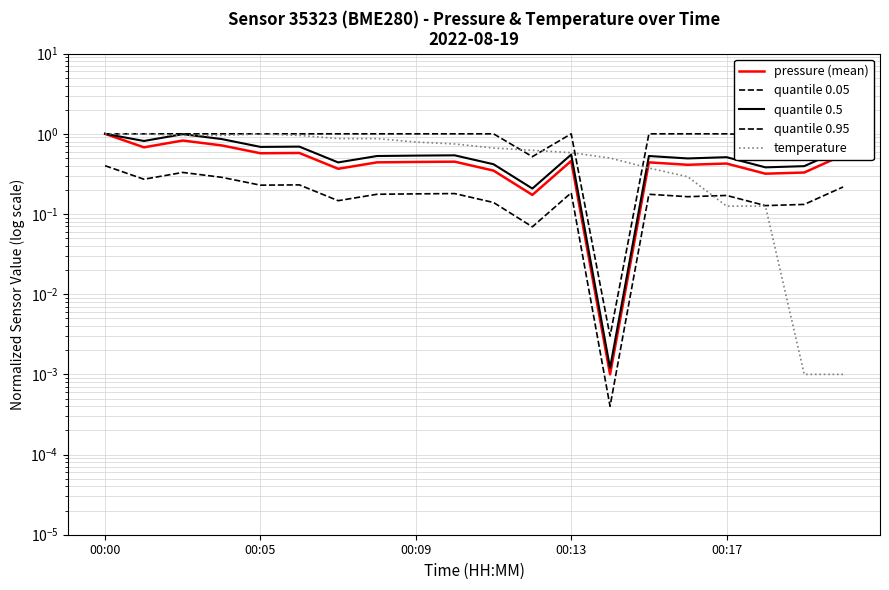

How many distinct data groups are displayed?

5